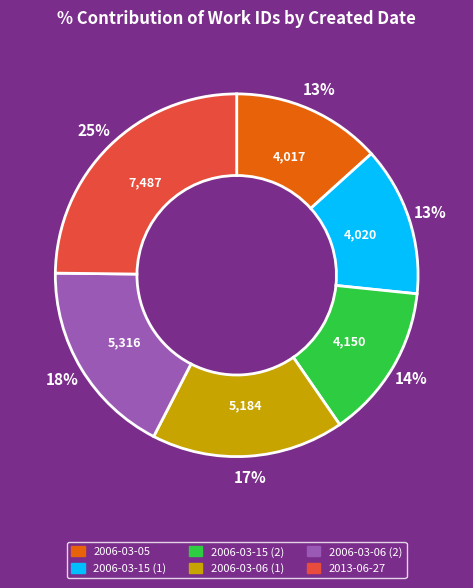

Which category has the biggest portion of the pie?

2013-06-27